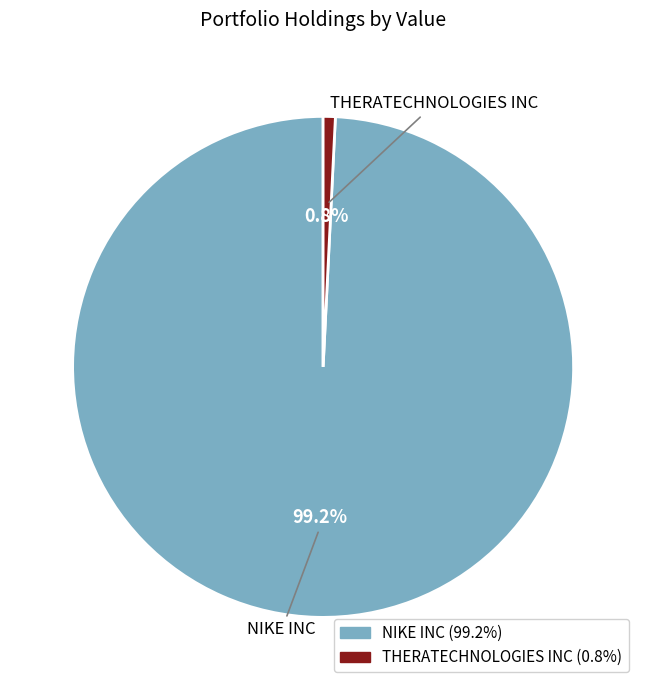

To the nearest percent, what portion does NIKE INC represent?

99%